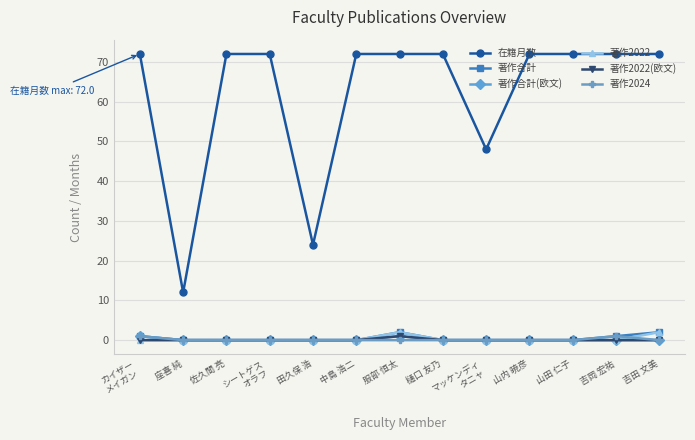

How many series are shown in this chart?

6